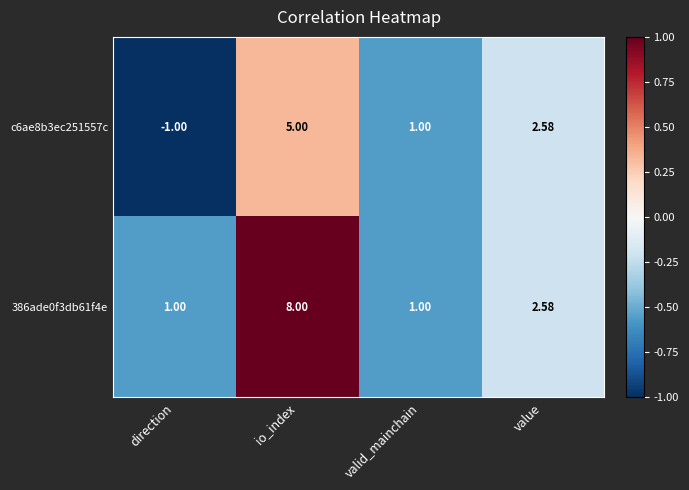

At which category does the chart reach its peak across all series?

io_index